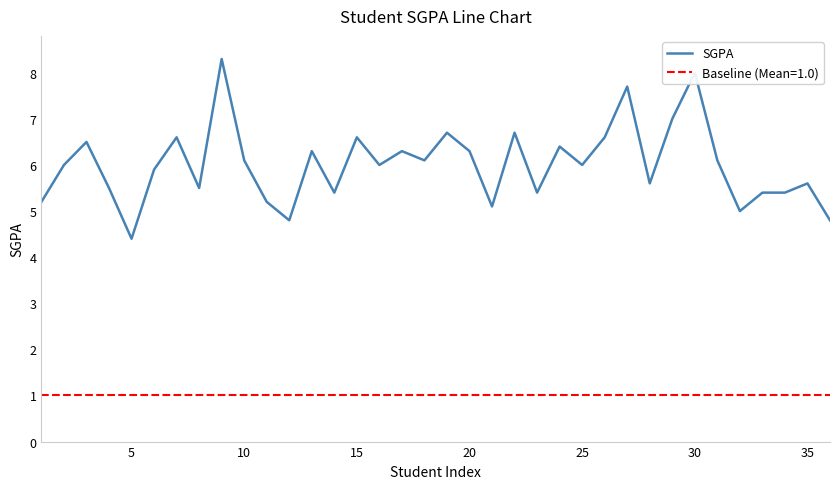

What is the minimum value for Baseline (Mean=1.0)?

1.0